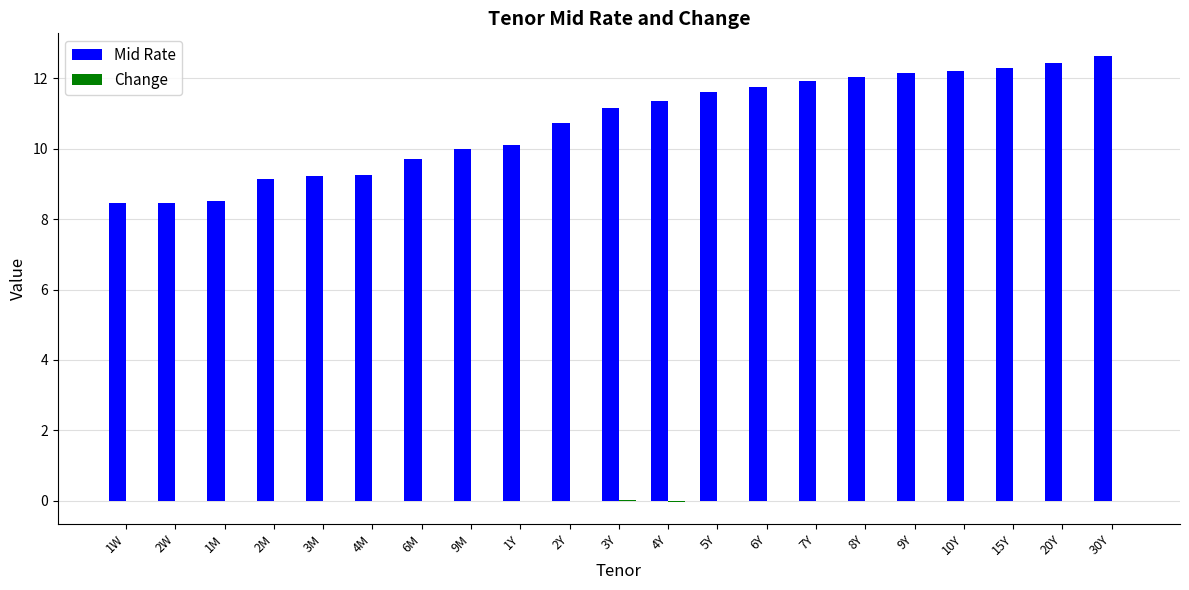

Between 4M and 30Y, which series saw the biggest shift?

Mid Rate